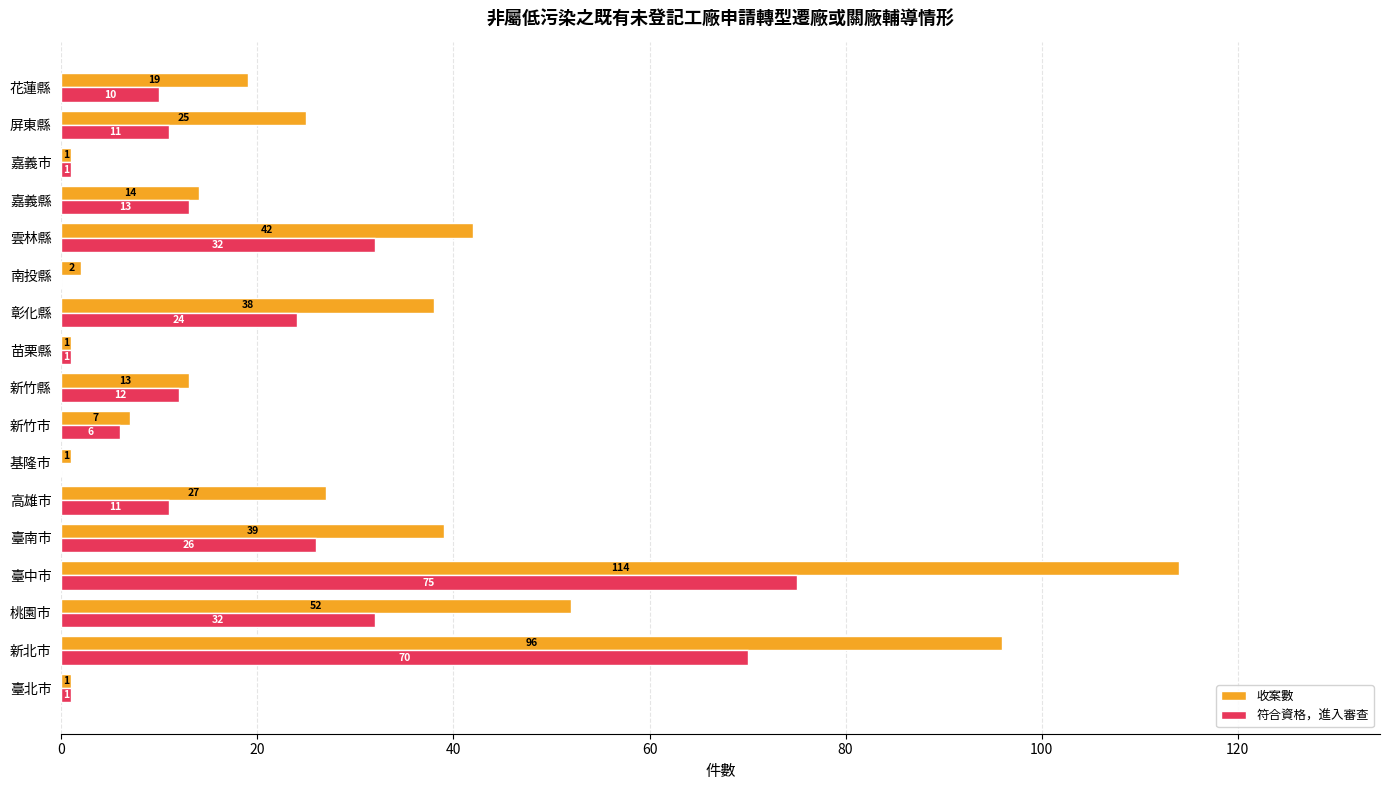

Is the value of 符合資格，進入審查 at 新竹市 greater than the value of 收案數 at 嘉義市?

Yes